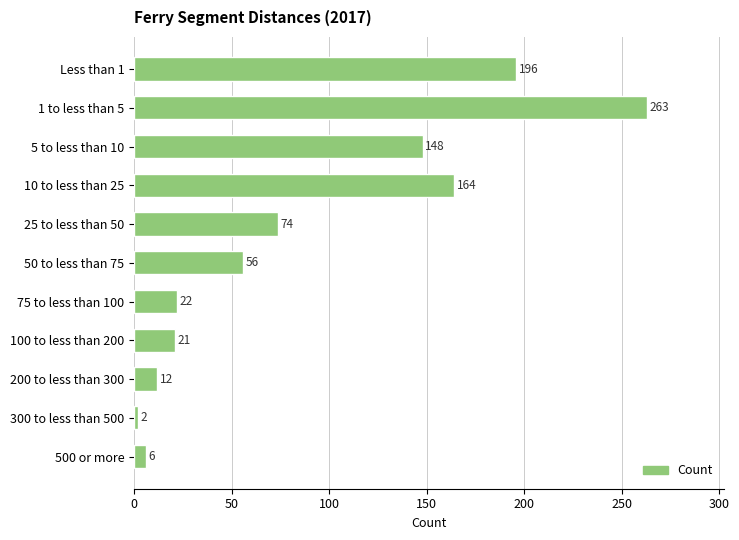

Is it true that the value at 200 to less than 300 is 12?

True